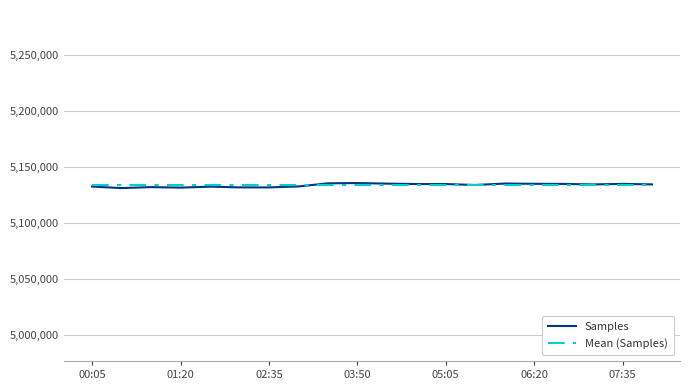

What is the maximum value shown in the chart?

5135652